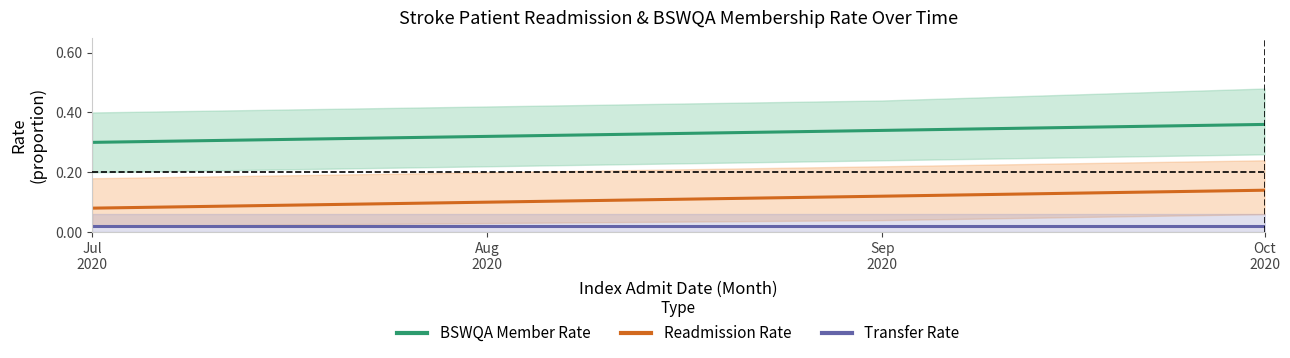

What is the sum of all Transfer Rate values?

0.1